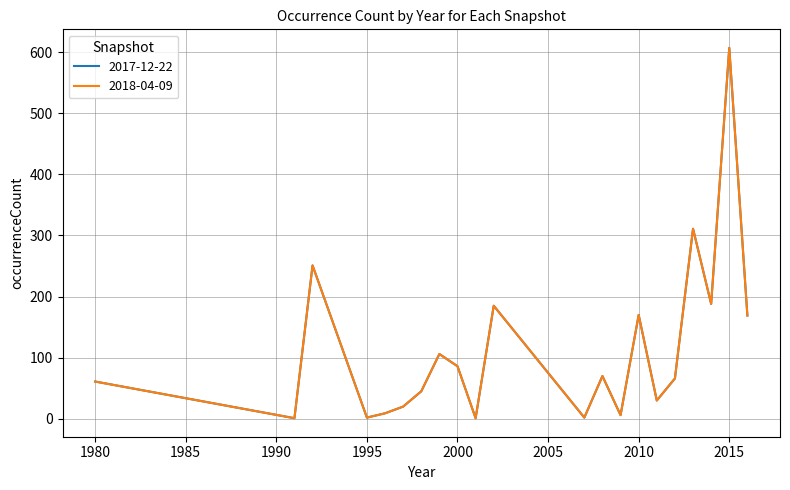

List the series in order of their peak value, highest first.

2017-12-22, 2018-04-09